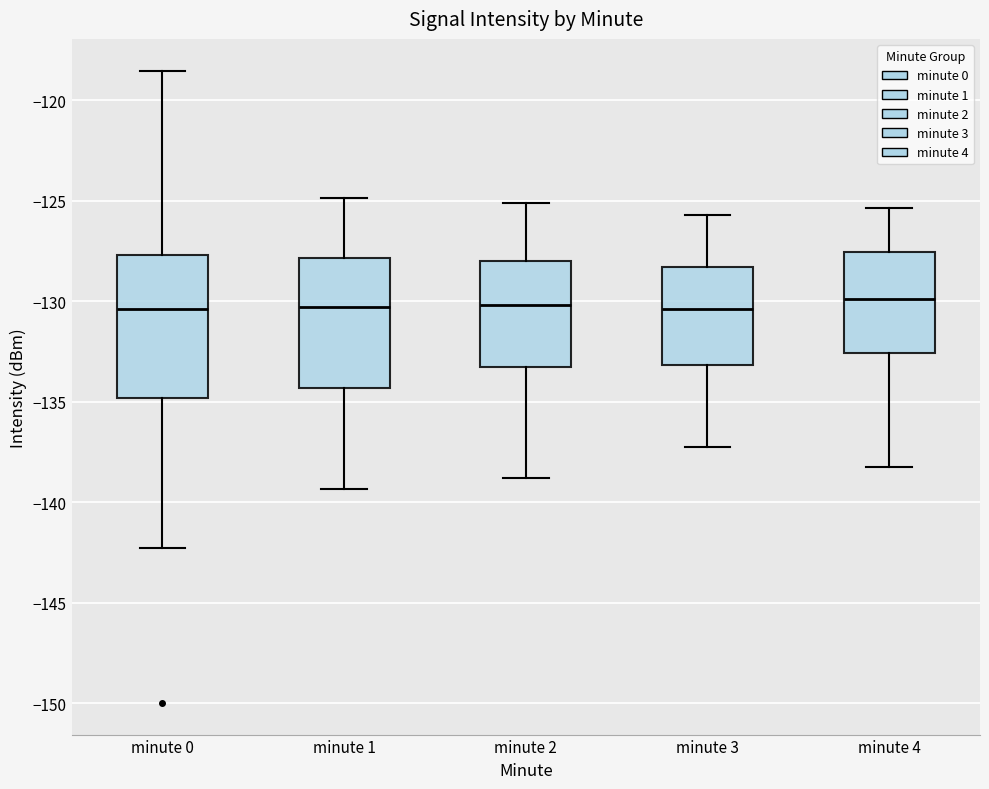

Comparing the boxes themselves (not the whiskers), which one is the tallest?

minute 0